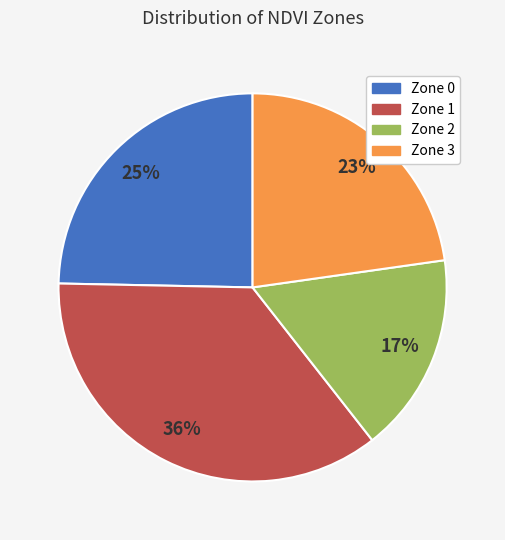

To the nearest percent, what portion does Zone 1 represent?

36%